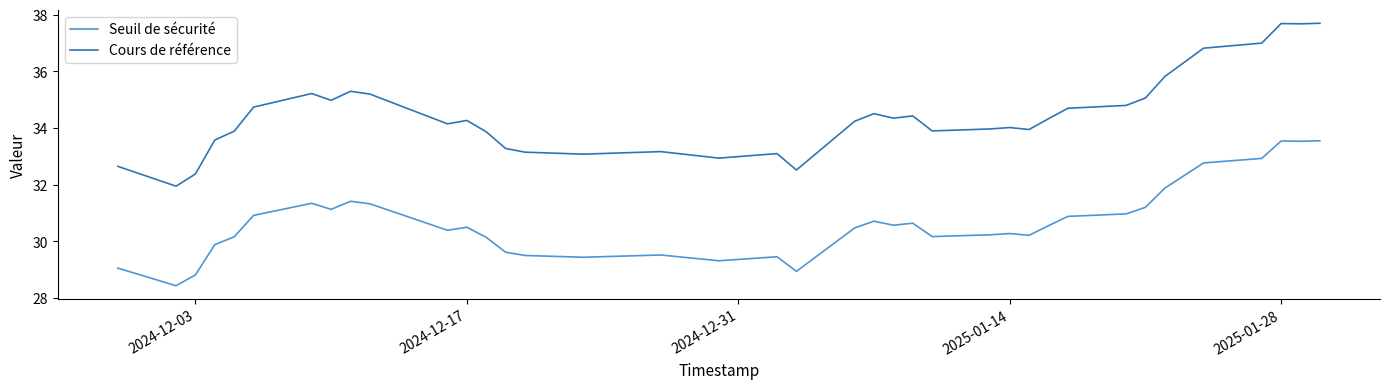

What is the highest value of the Seuil de sécurité series?

33.6